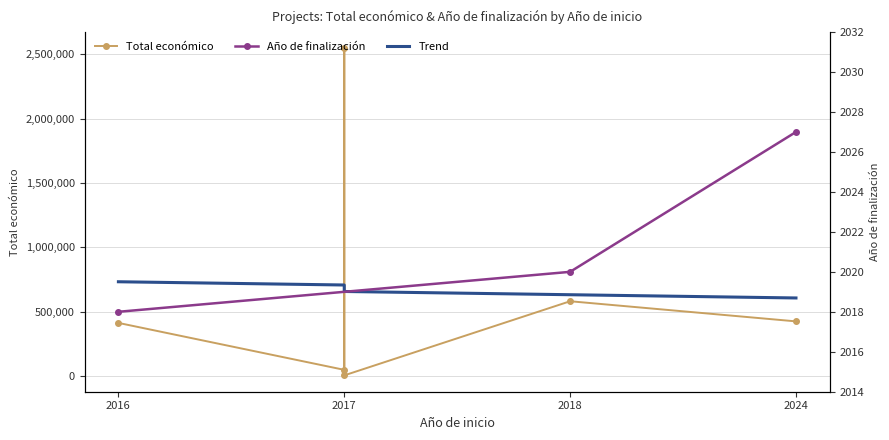

Which label corresponds to the smallest value in the chart?

2017